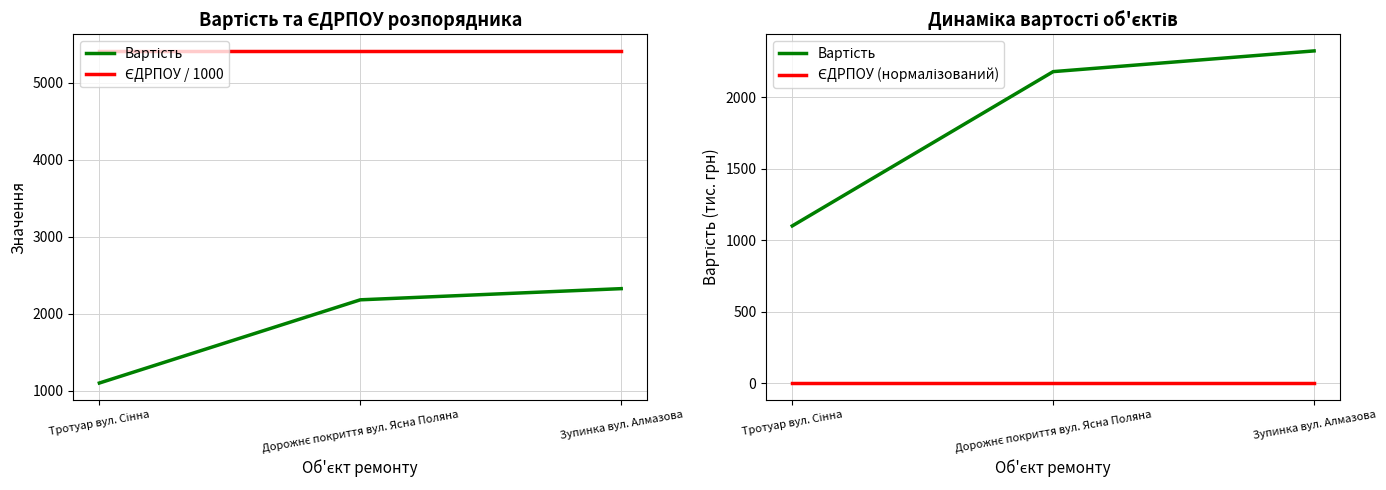

The value of ЄДРПОУ / 1000 at Тротуар вул. Сінна is 5410.6. True or false?

True